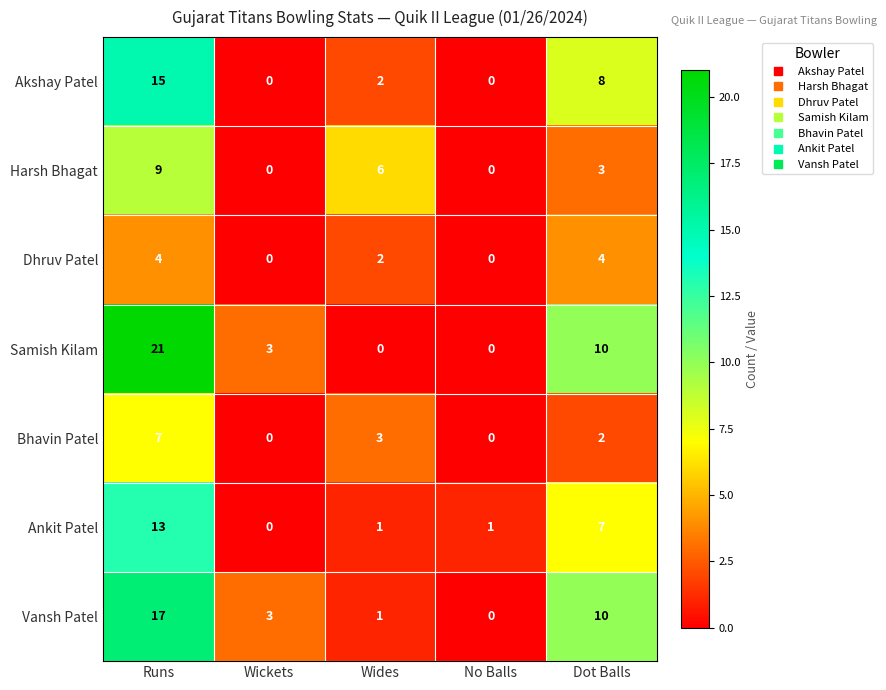

What is the difference between the highest and lowest values at Wickets?

3